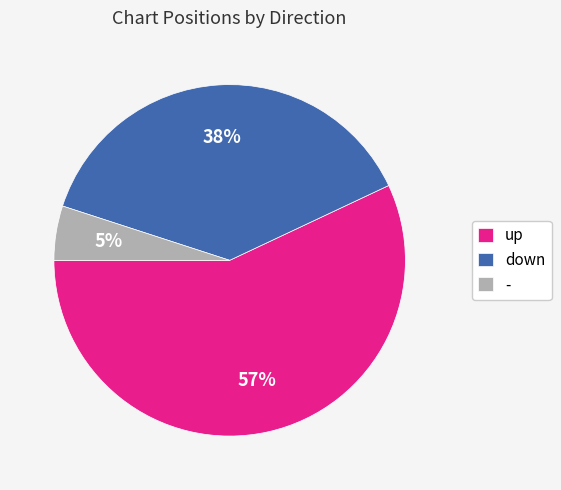

Combined, do up and - account for over 50%?

Yes